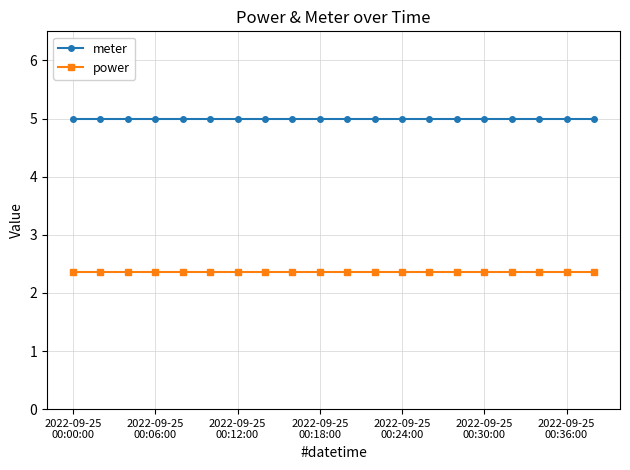

At how many categories does at least one series exceed 2?

20